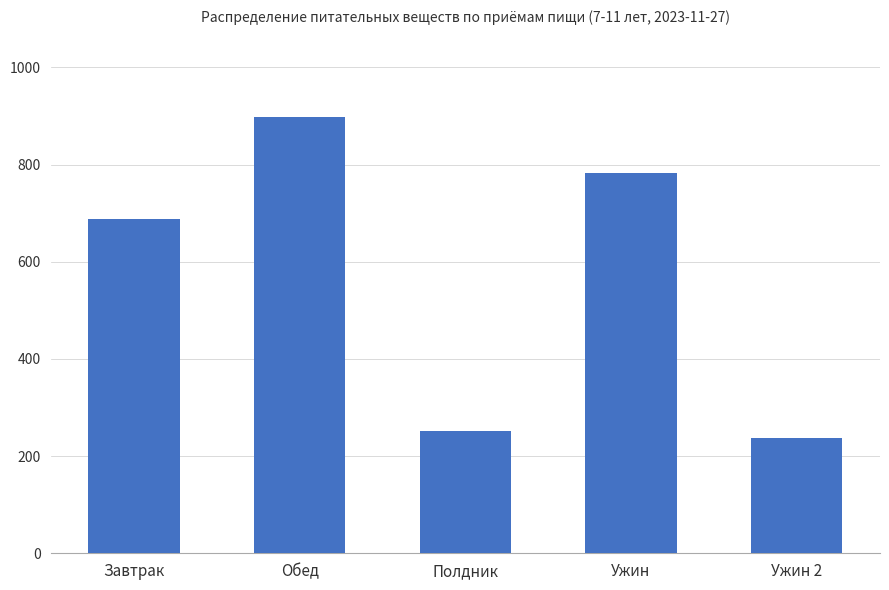

What is the minimum value shown in the chart?

237